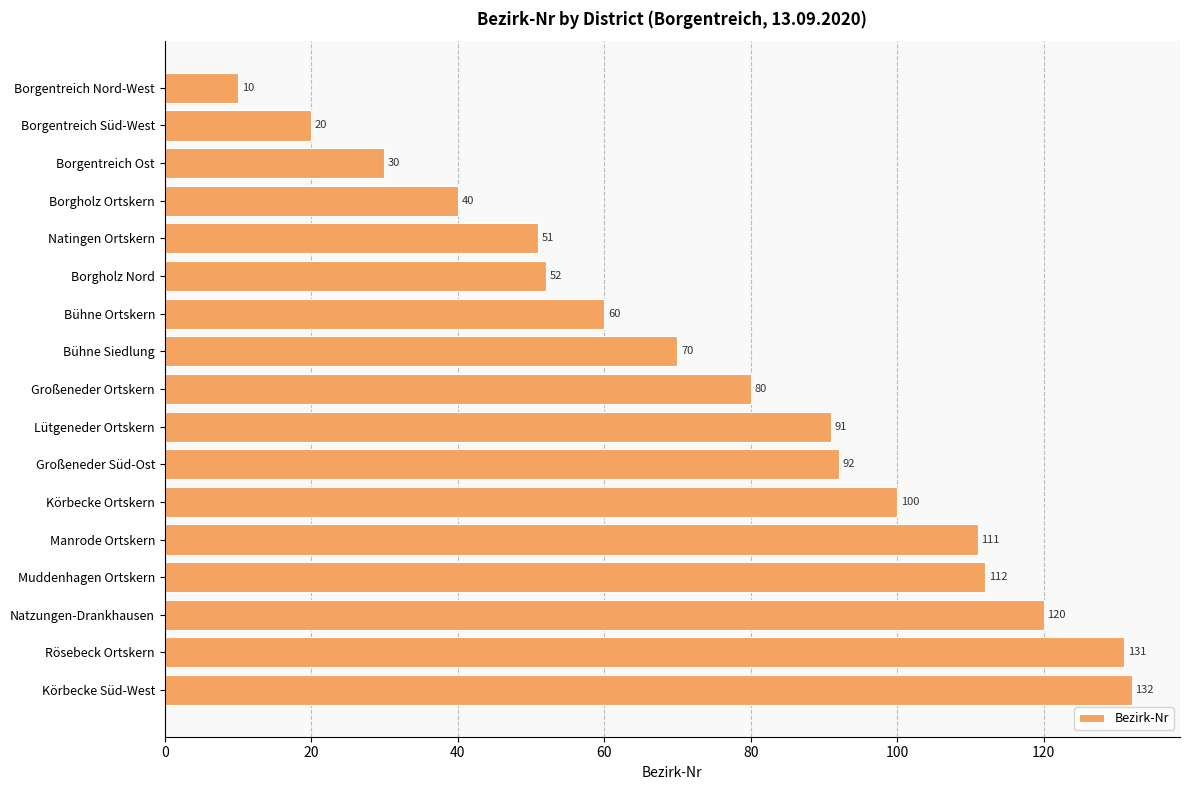

Is it true that the value at Manrode Ortskern is 111?

True